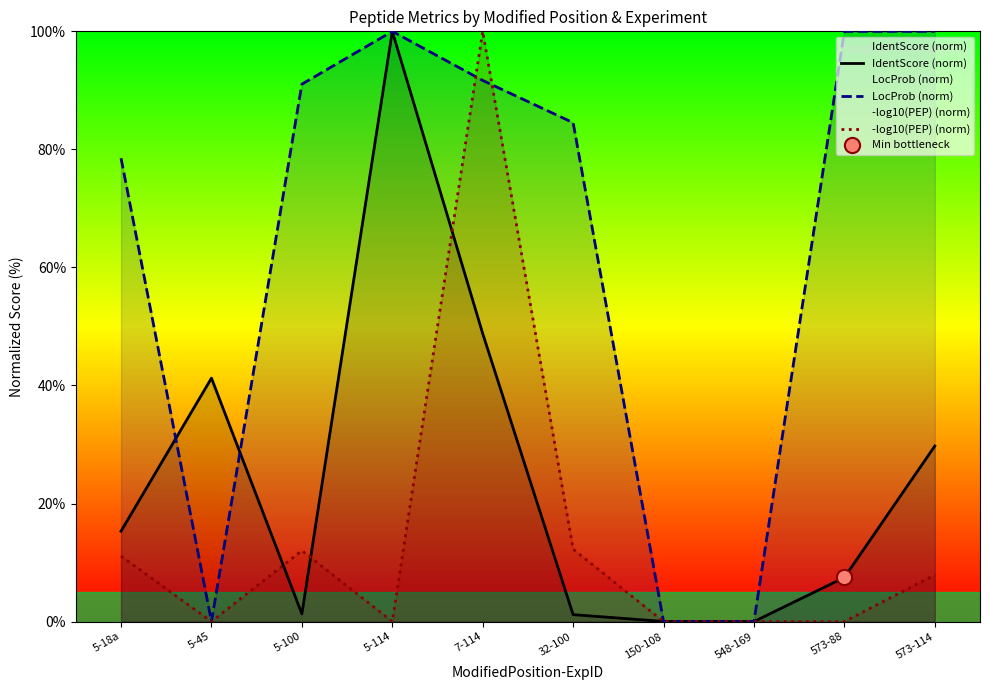

Which series has the widest spread of Y values?

IdentScore (norm)